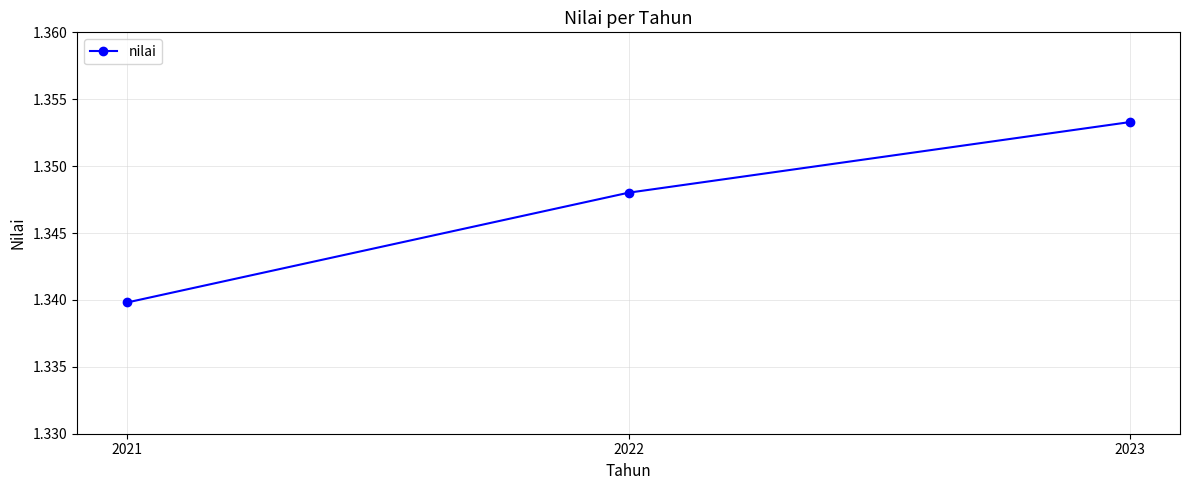

Is it true that the value at 2022 is 0.6?

False